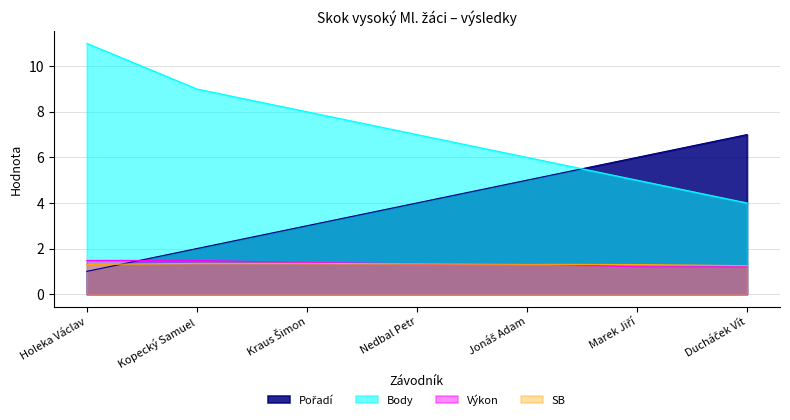

What is the total value across all series at Ducháček Vít?

13.4